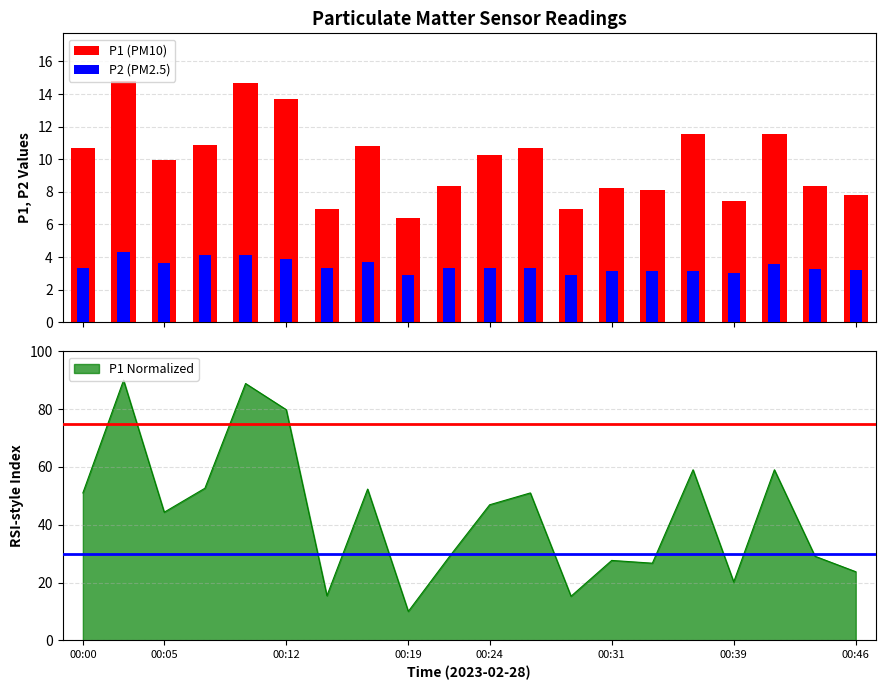

Reading left to right, transcribe all the data shown in this chart.

P1 (PM10): 10.7	14.8	10.0	10.8	14.7	13.7	7.0	10.8	6.4	8.3	10.2	10.7	6.9	8.2	8.1	11.5	7.5	11.5	8.4	7.8
P2 (PM2.5): 3.4	4.3	3.6	4.2	4.2	3.9	3.3	3.7	2.9	3.4	3.4	3.3	2.9	3.2	3.1	3.1	3.0	3.6	3.3	3.2